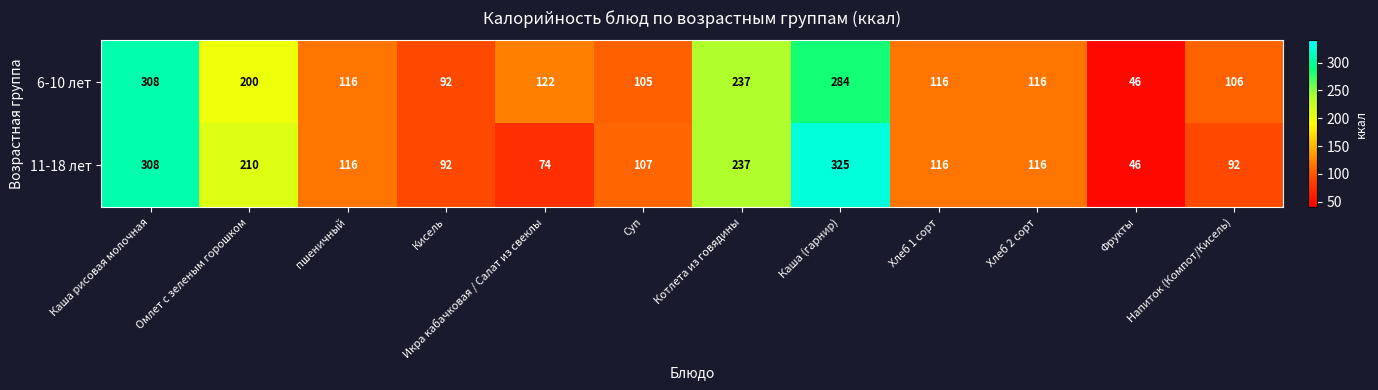

Which series has the largest range (max minus min)?

11-18 лет